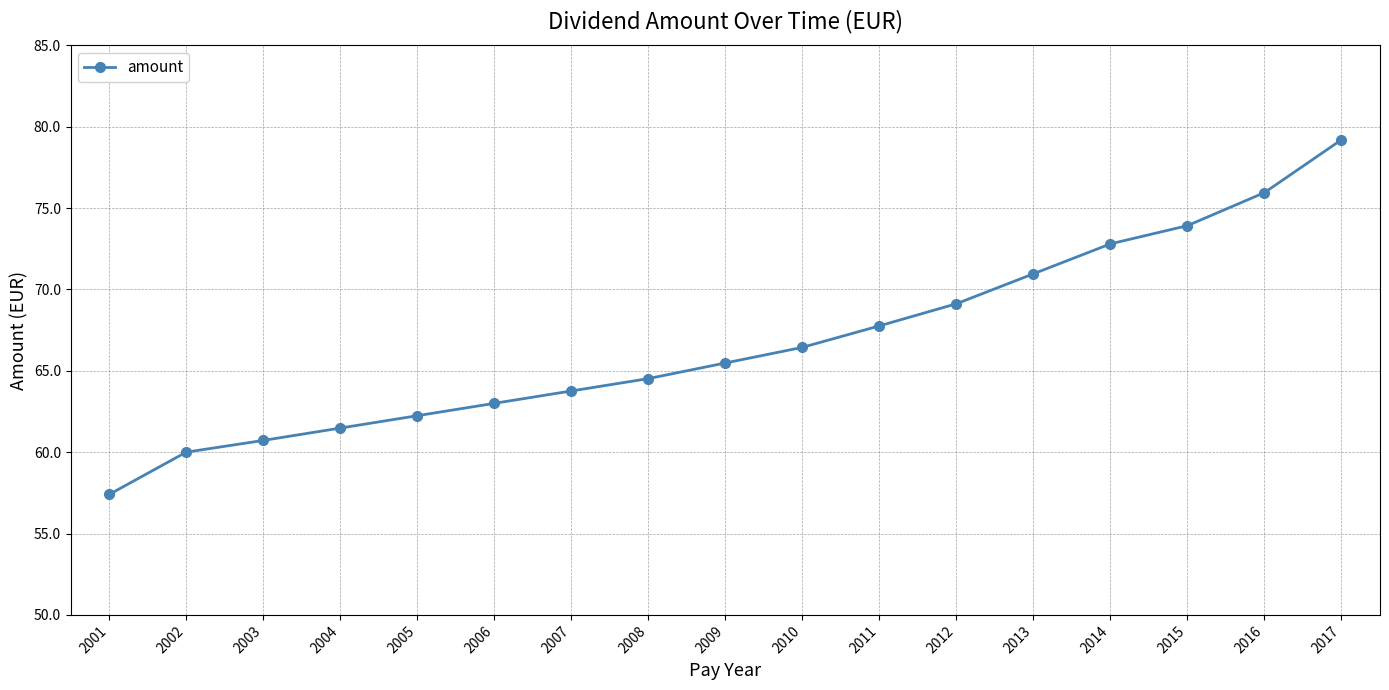

How many data points are above 65?

9